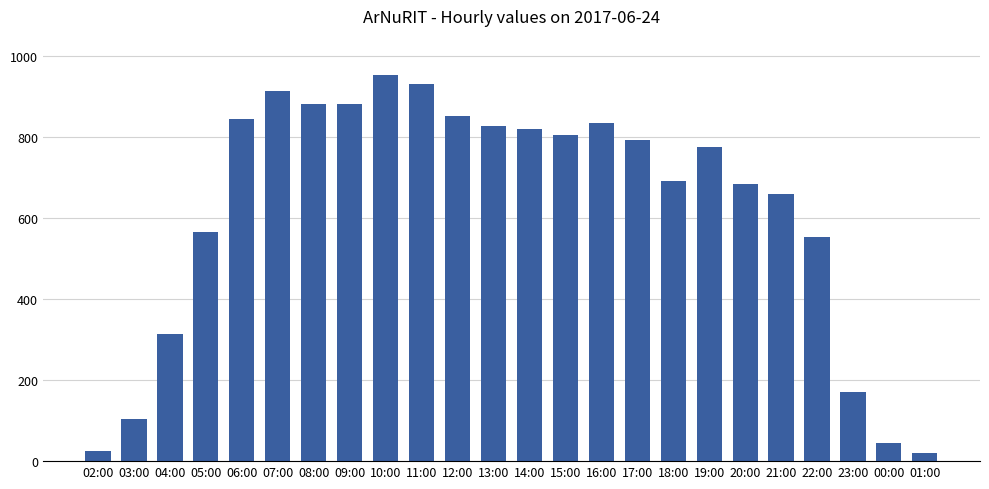

True or false: the data shows 553 at 22:00.

True